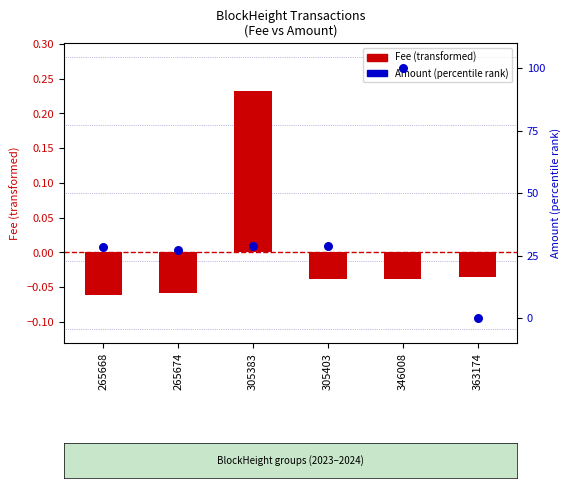

Which series has the largest total across all categories?

Amount (percentile rank)